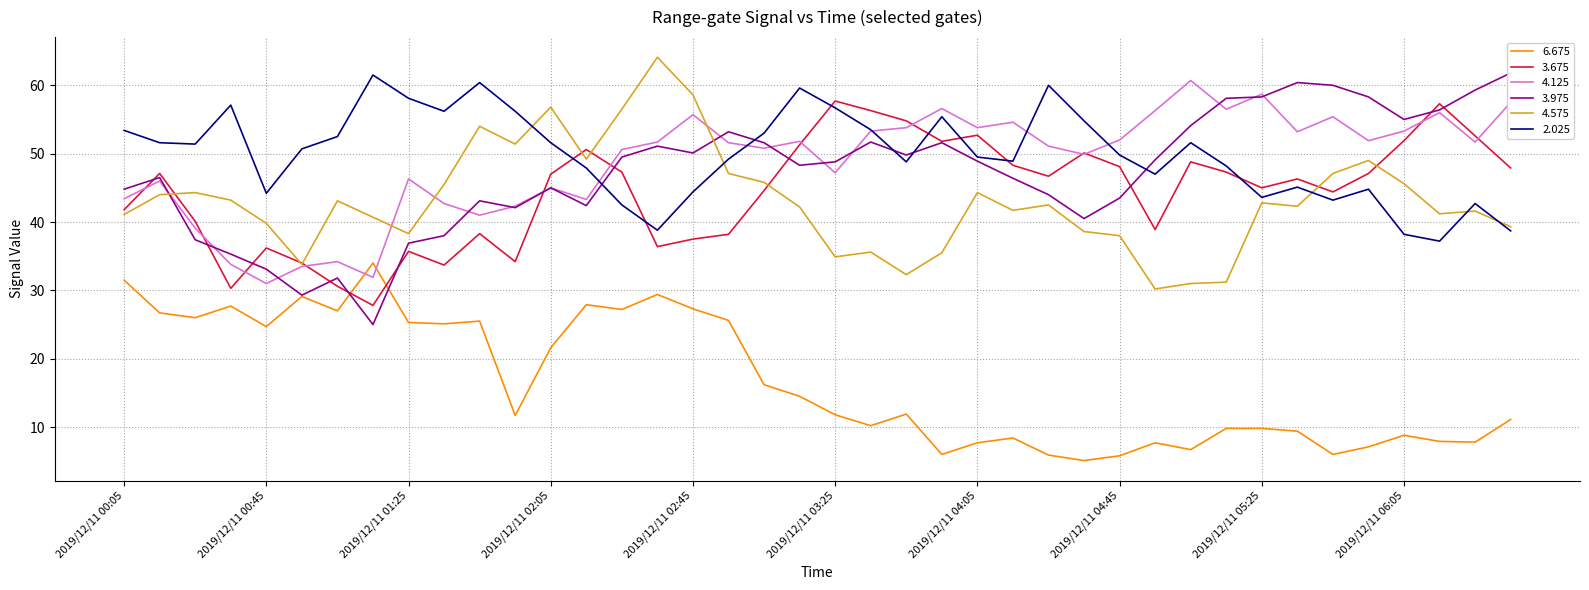

How many categories are shown in the chart?

40